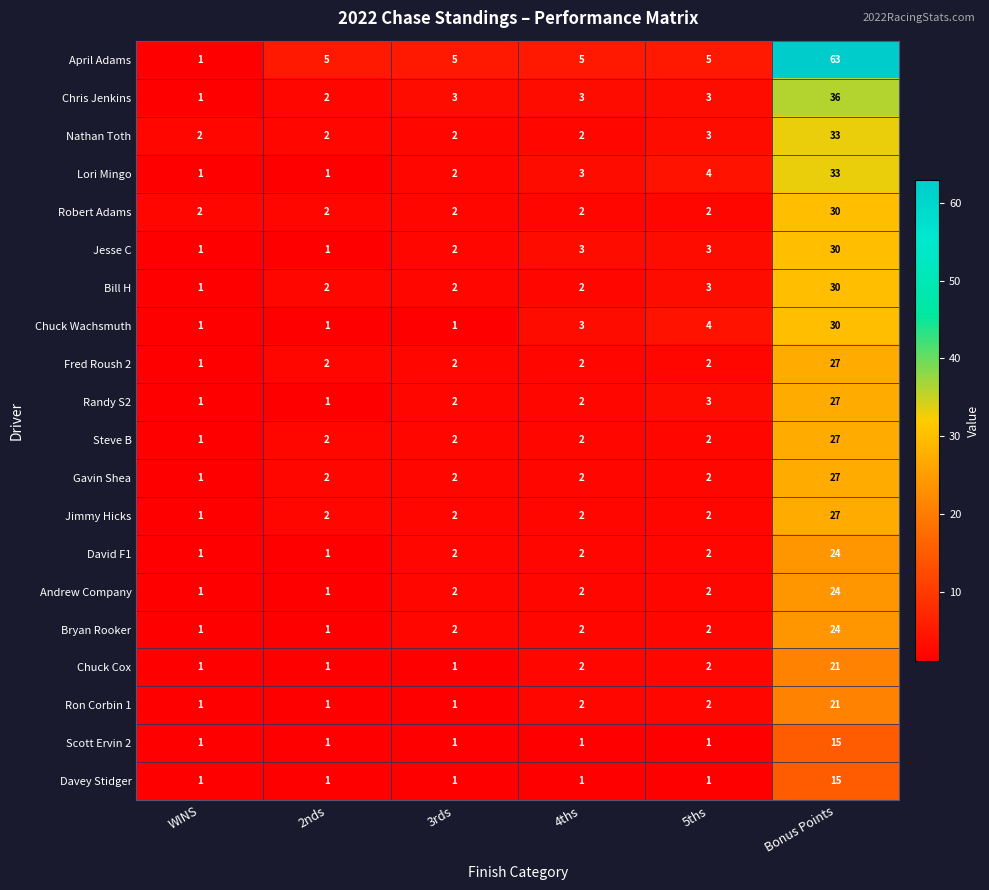

What is the maximum value shown in the chart?

63